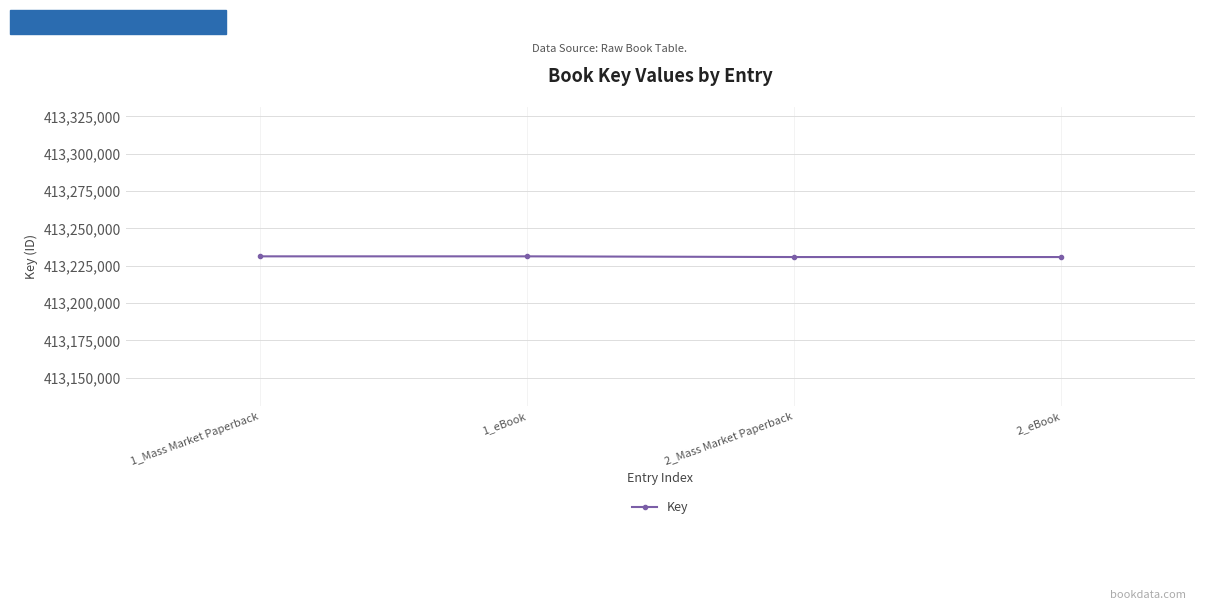

What is the minimum value shown in the chart?

413230806